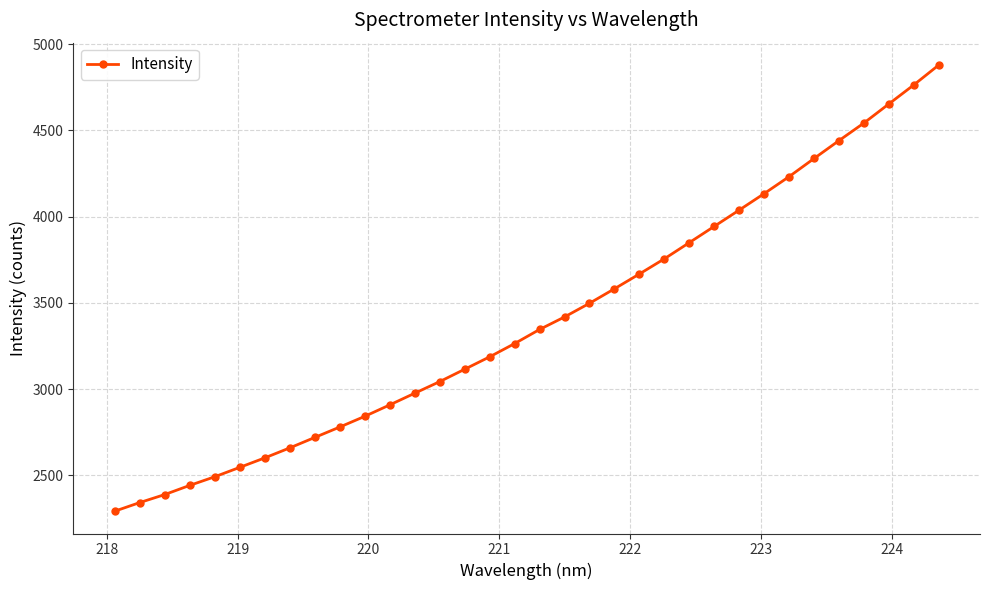

Does the chart display data point markers on the line(s)?

Yes